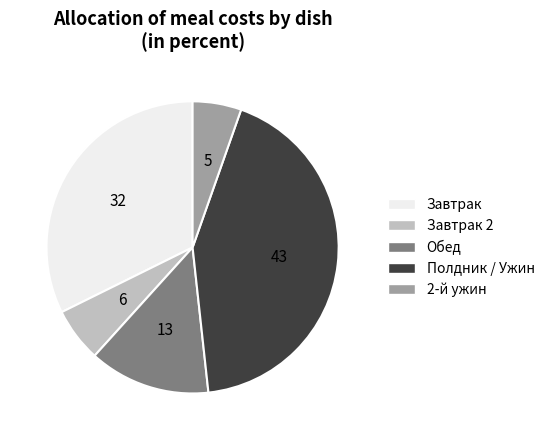

How many segments does this pie chart have?

5